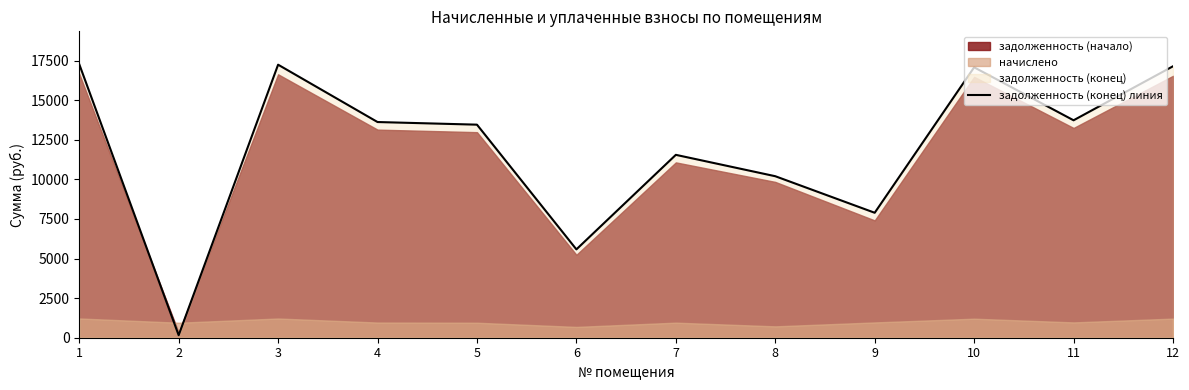

How many interior local valleys (lower than both neighbors) does the data have?

4